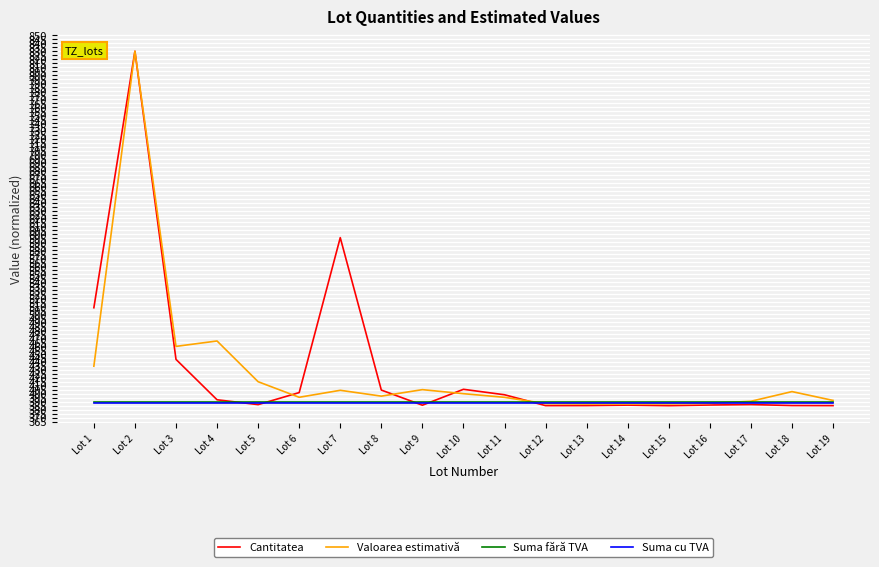

The value of Cantitatea at Lot 4 is 515.6. True or false?

False